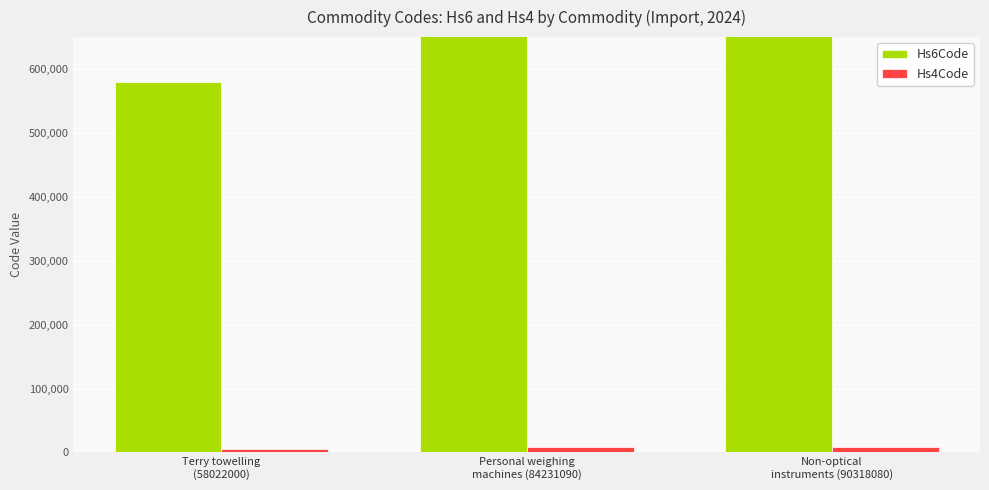

Is it true that Hs4Code equals 5802 at Terry towelling
(58022000)?

True